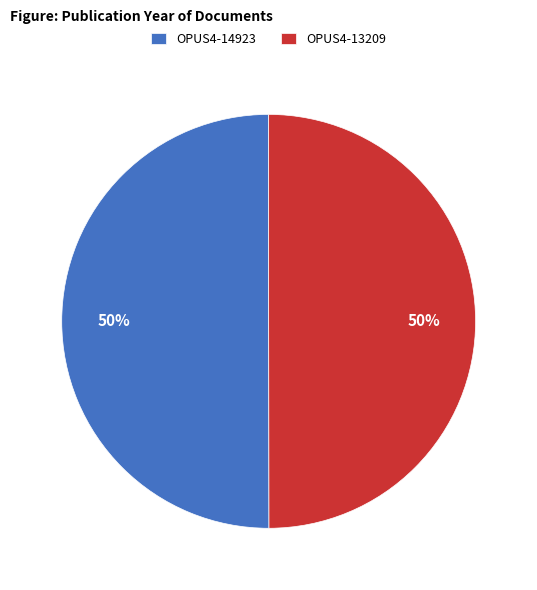

Combined, do OPUS4-13209 and OPUS4-14923 account for over 50%?

Yes